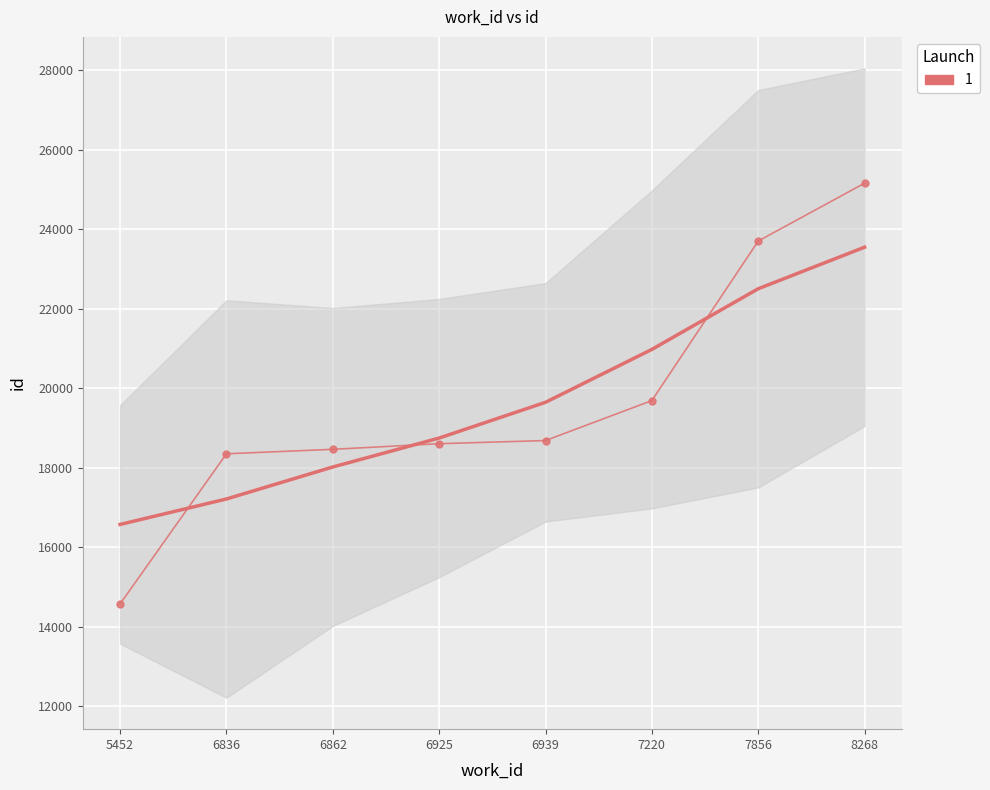

List the labels in order of value, largest first.

8268, 7856, 7220, 6939, 6925, 6862, 6836, 5452